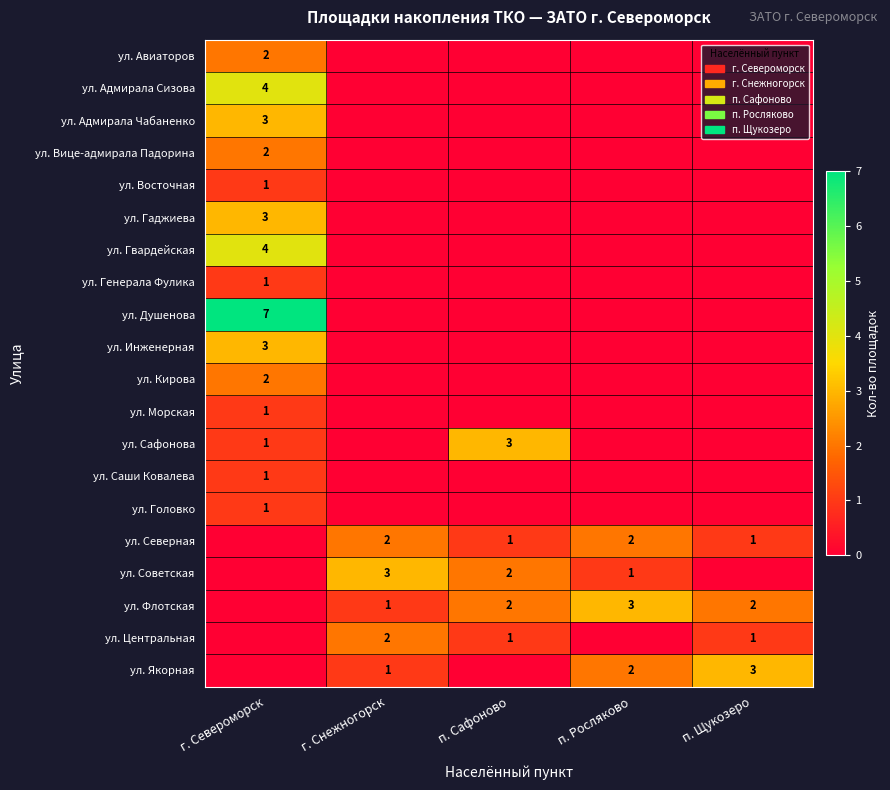

What is the total value across all series at п. Росляково?

8